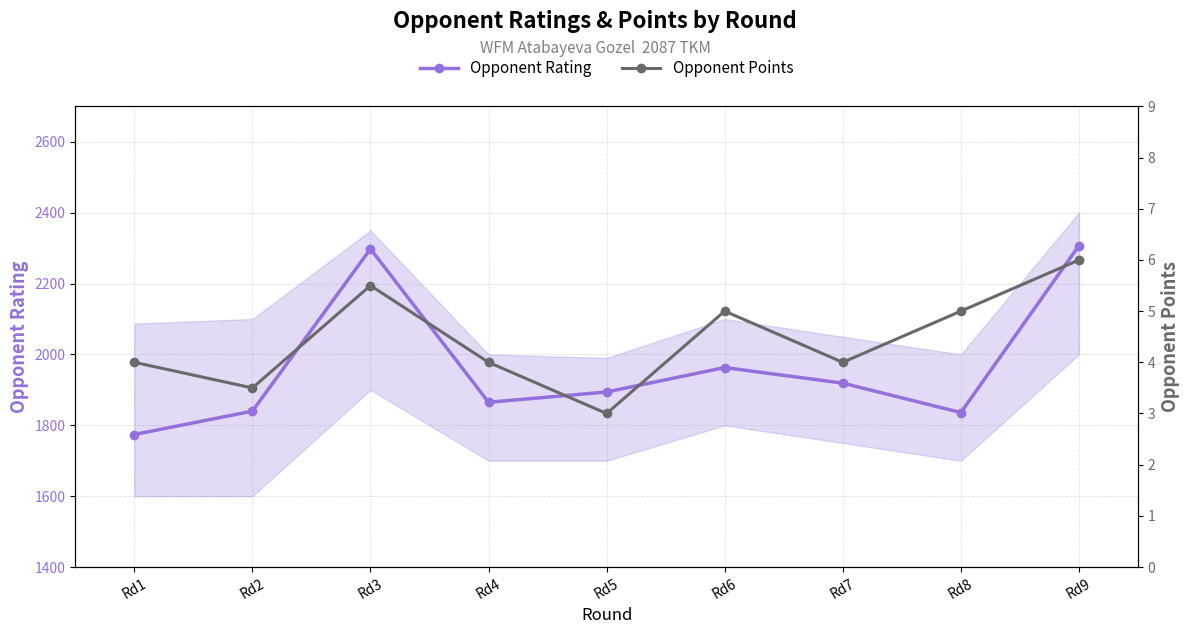

How many lines are shown in the chart?

2